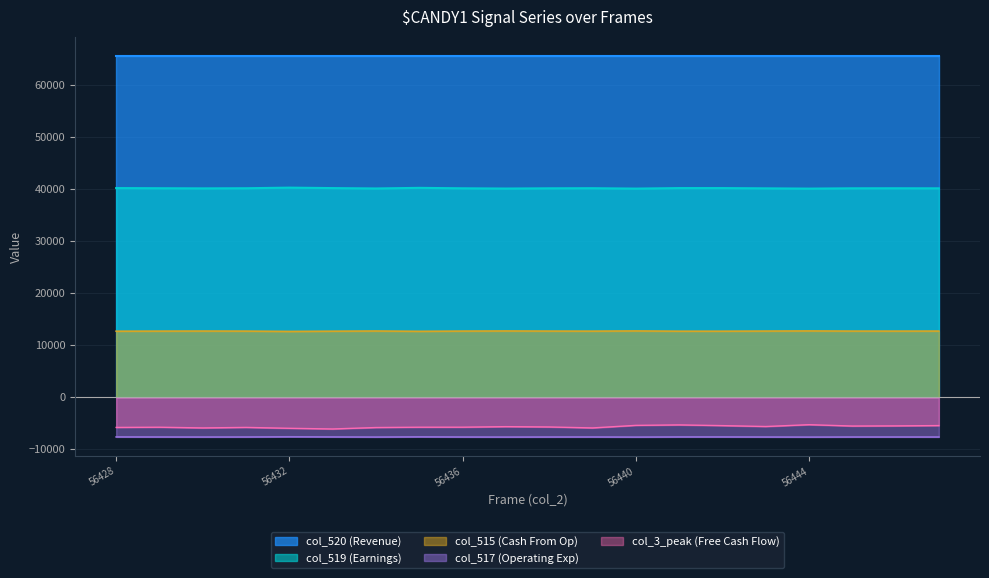

What is the minimum value shown in the chart?

-7642.5